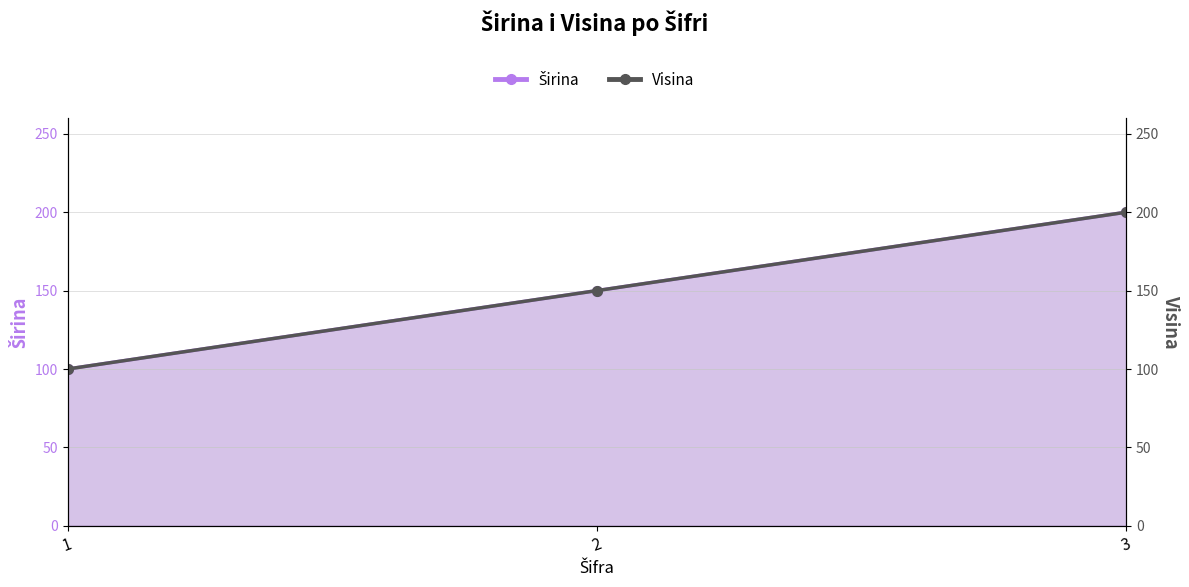

What is the total value across all series at 2?

300